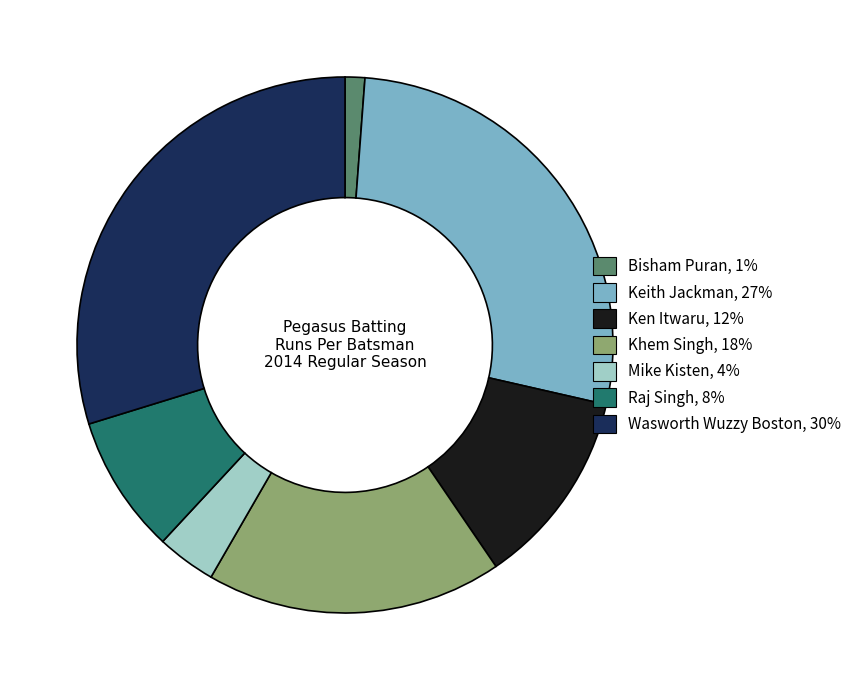

Does any single category account for the majority?

No